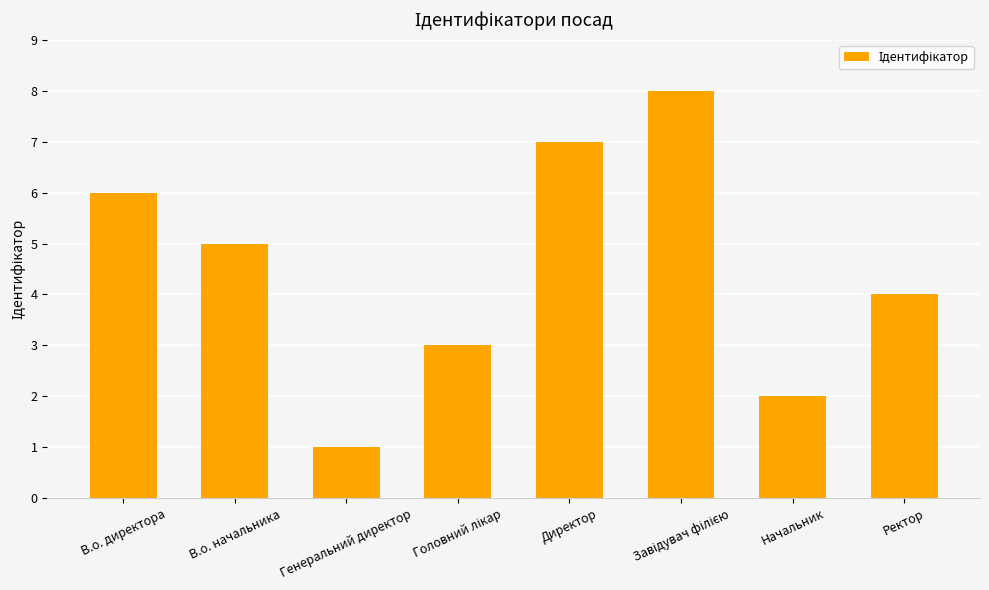

What is the maximum value shown in the chart?

8